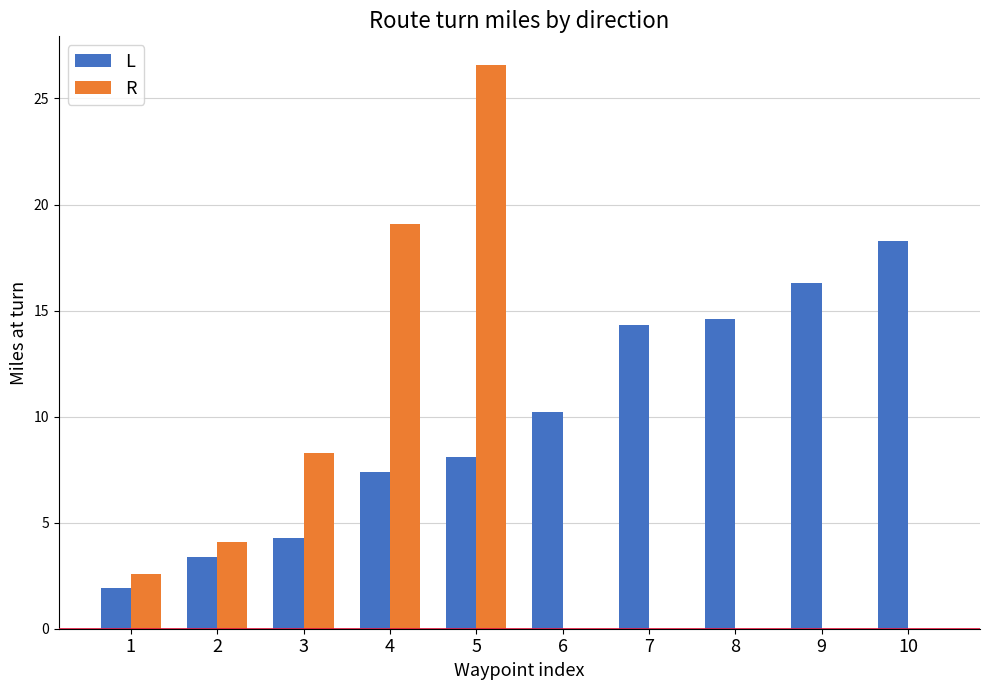

What is the spread (max minus min) of values at 5?

18.5